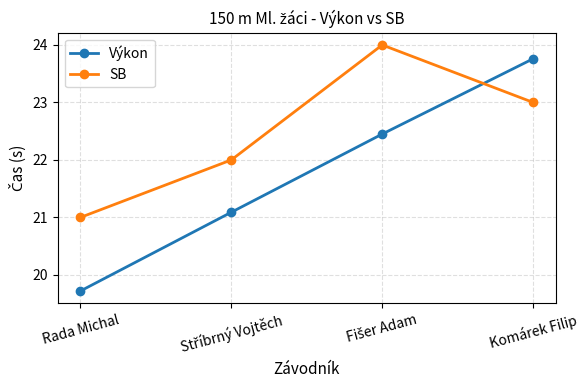

What is the difference between the maximum and minimum values in the SB series?

3.0